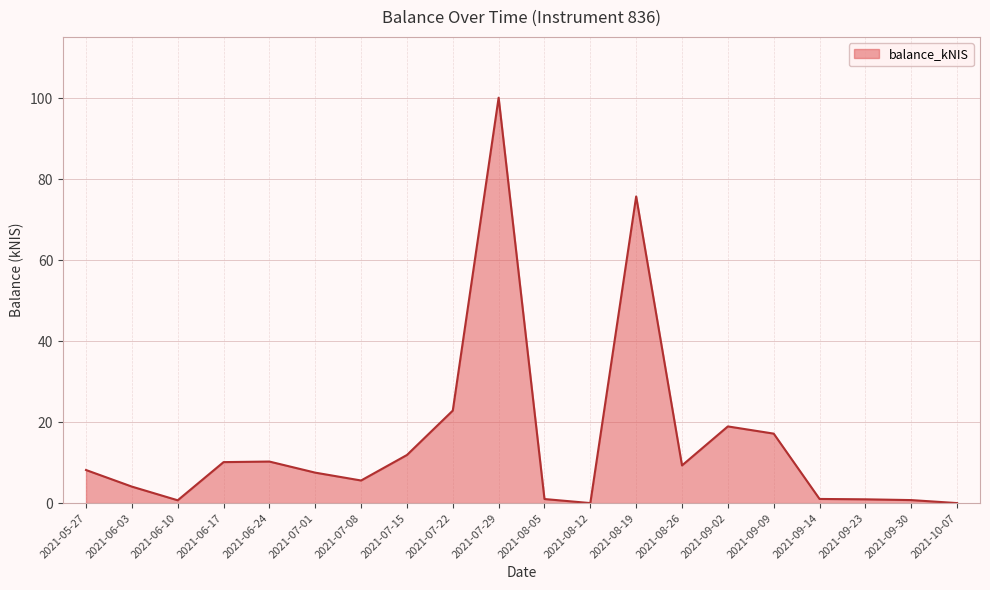

At which category does the chart reach its peak across all series?

2021-07-29